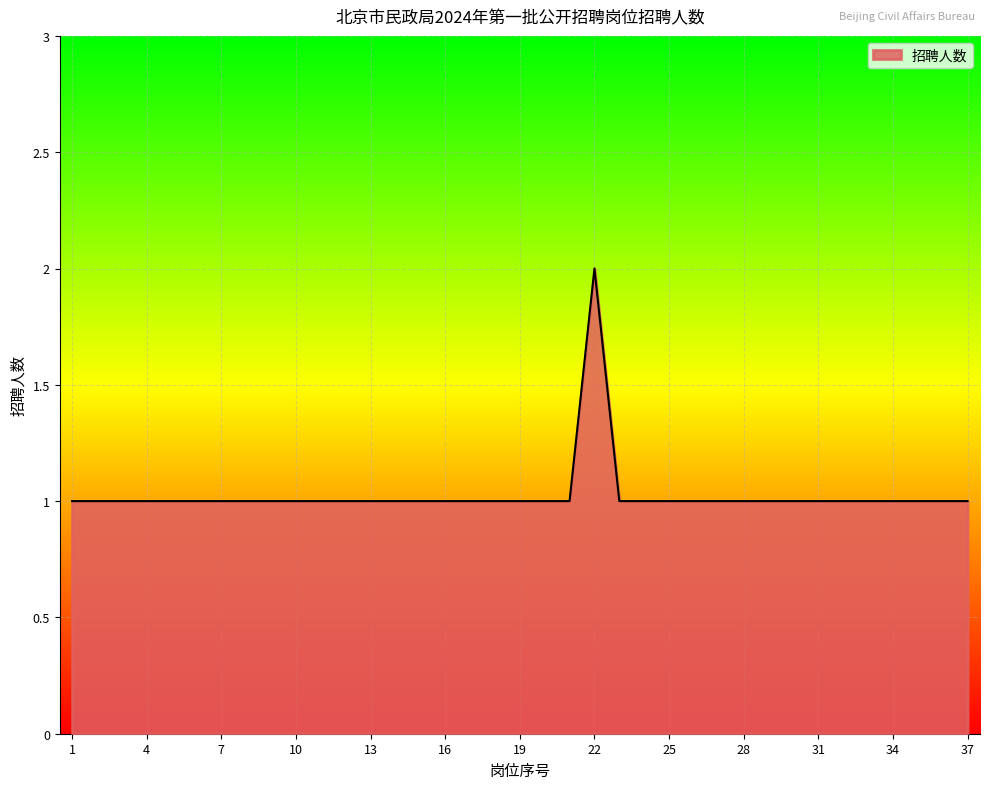

Does the chart display data point markers on the line(s)?

No